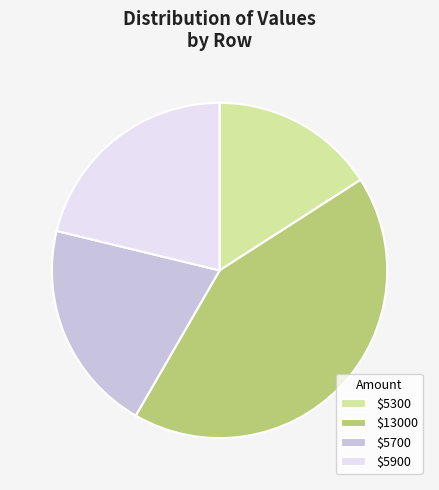

Does any single category account for the majority?

No